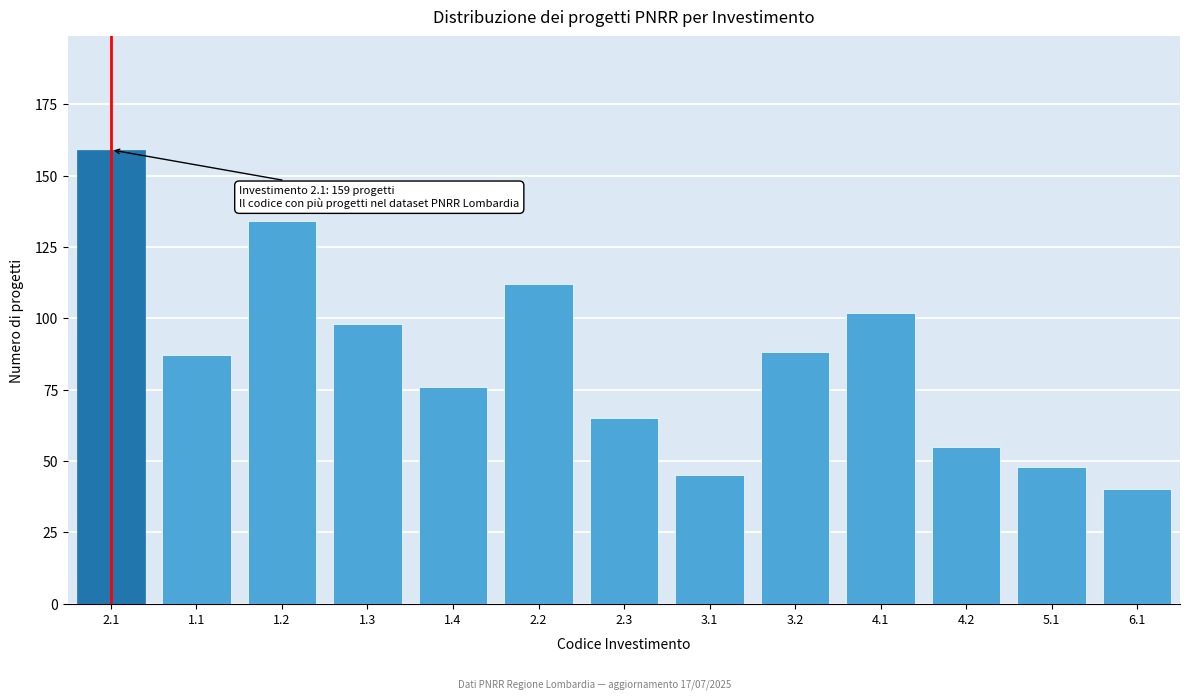

Reading right to left, what are all the values shown in this chart?

40	48	55	102	88	45	65	112	76	98	134	87	159